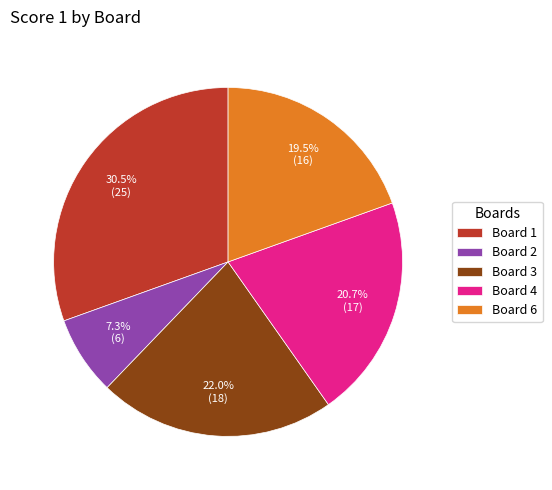

What portion of the pie excludes Board 1?

69.5%